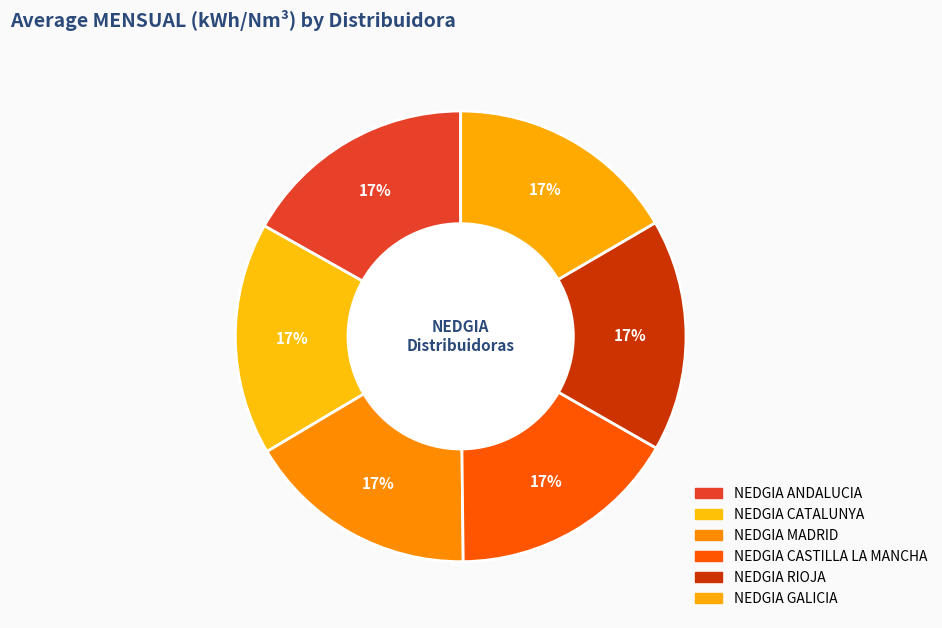

How many segments does this pie chart have?

6